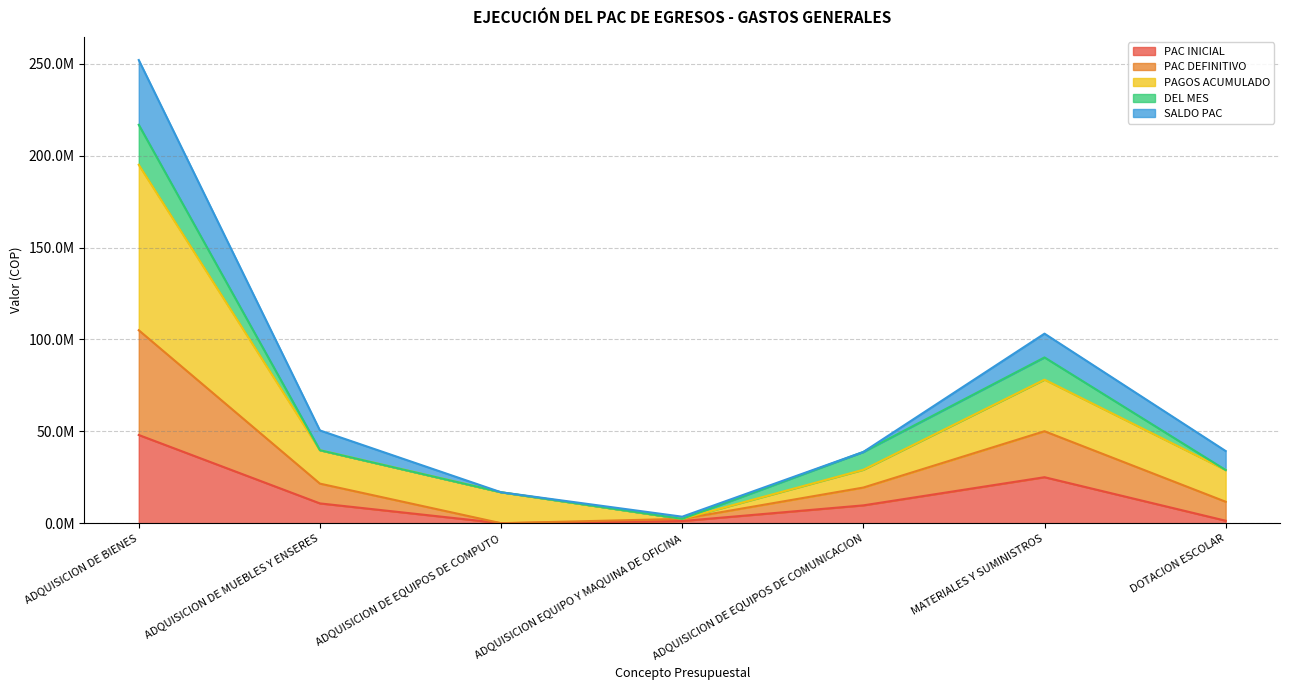

At which category is the sum across all series the highest?

ADQUISICION DE BIENES